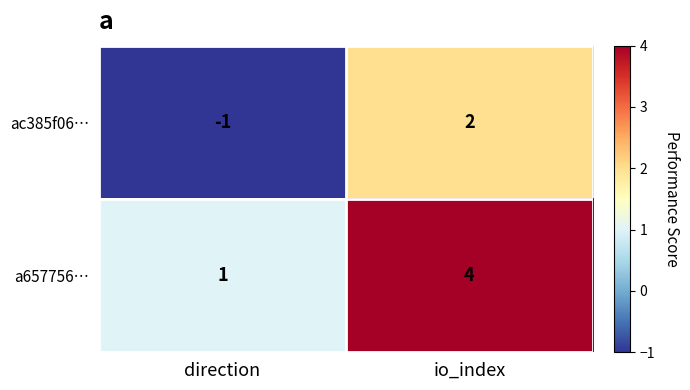

The ac385f06… series shows -1 at direction. True or false?

True